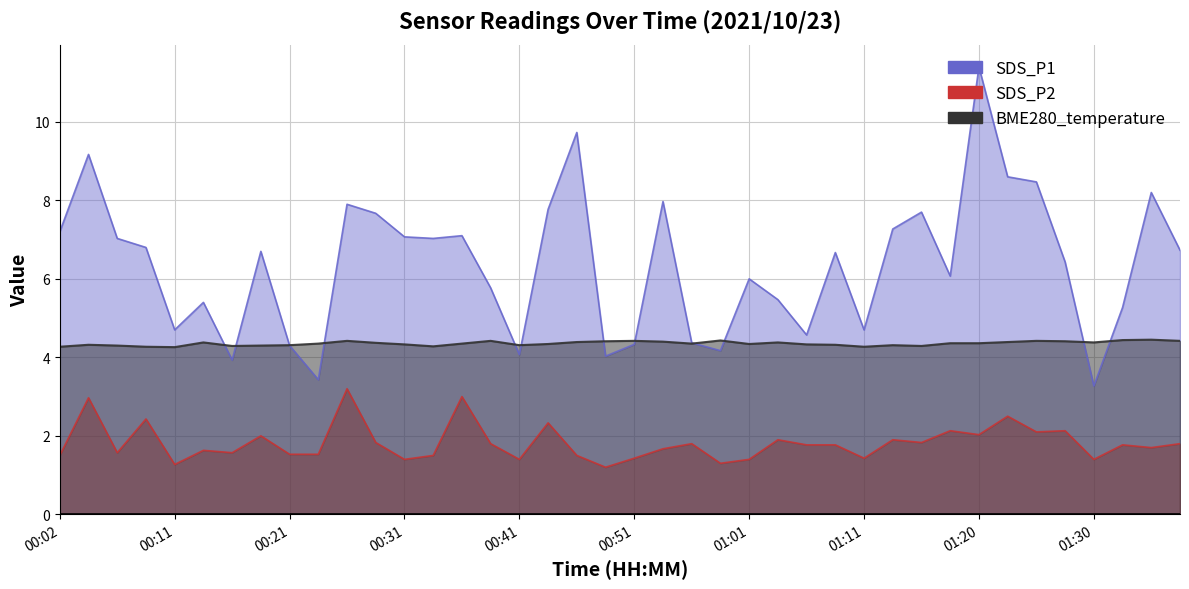

How many lines are shown in the chart?

3